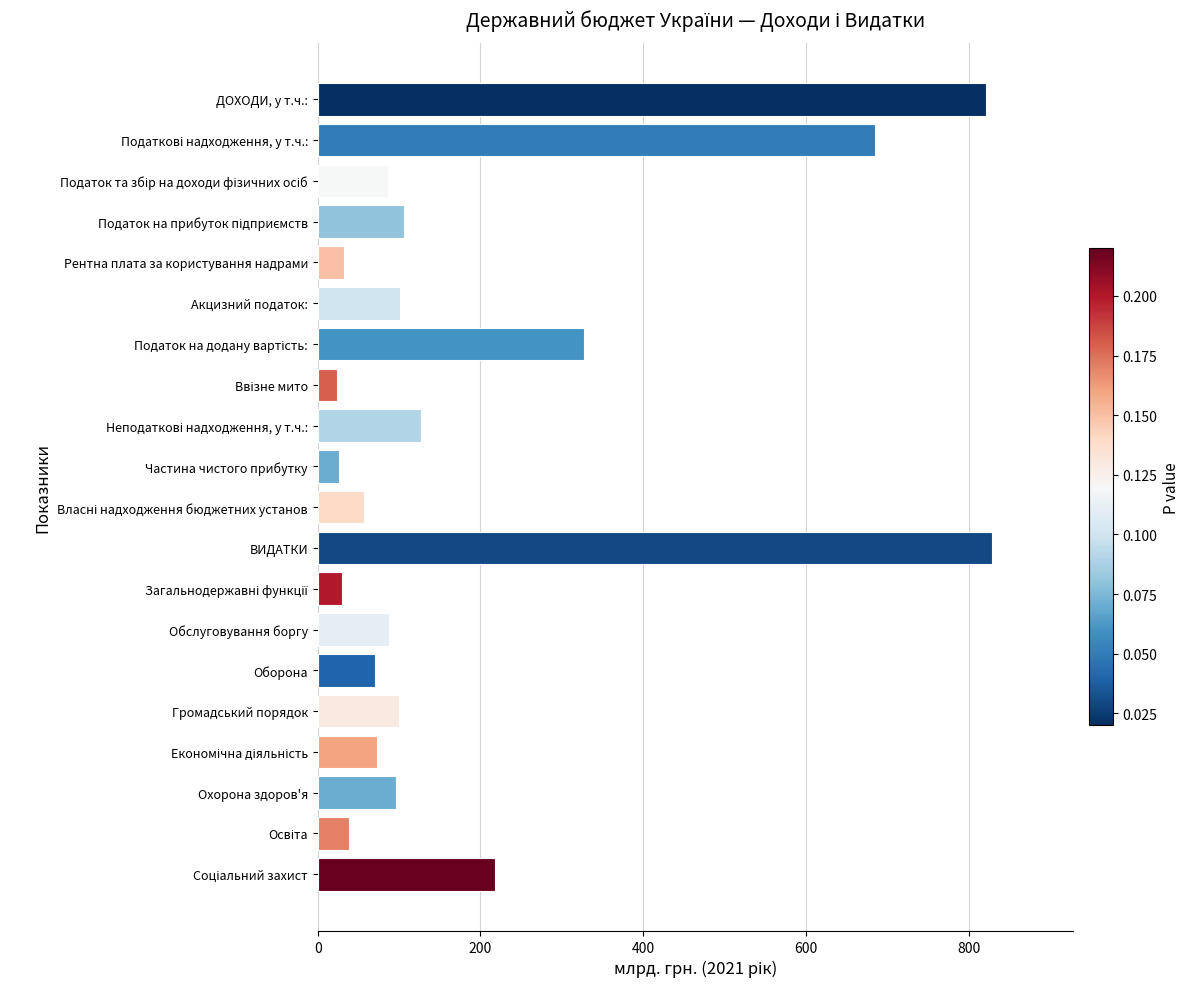

What is the greatest value displayed?

828.4